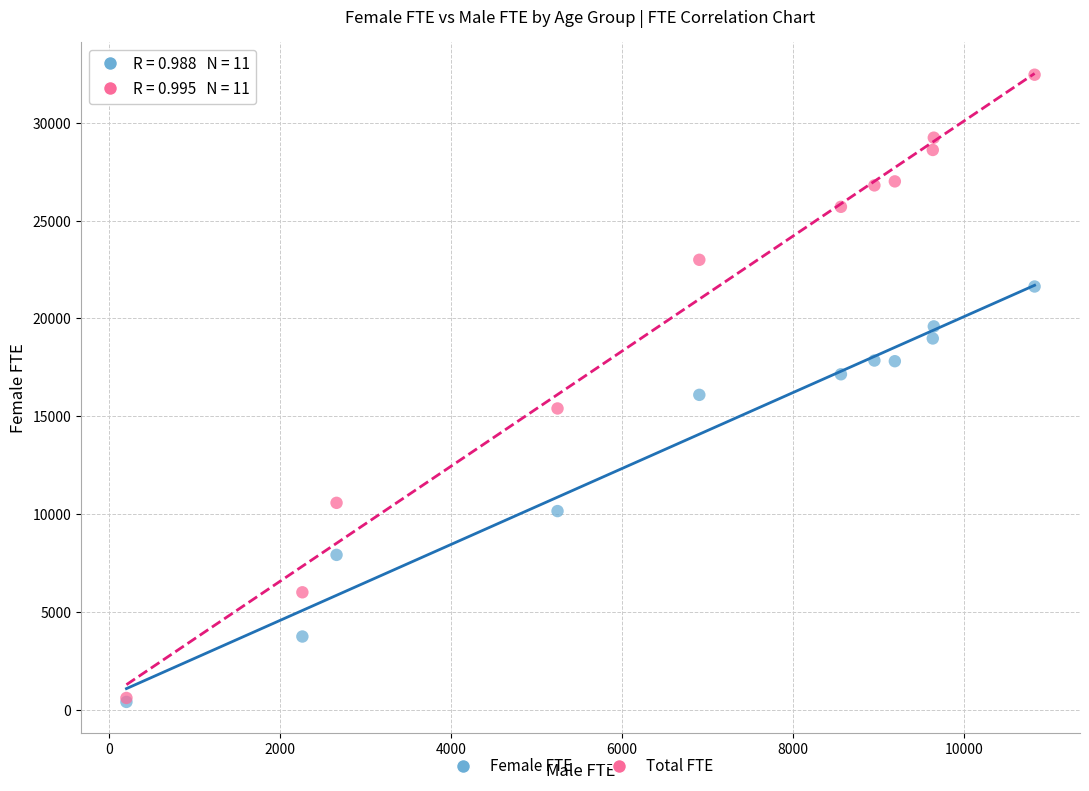

In the Female FTE series, what Y value is closest to 11019?

10157.0